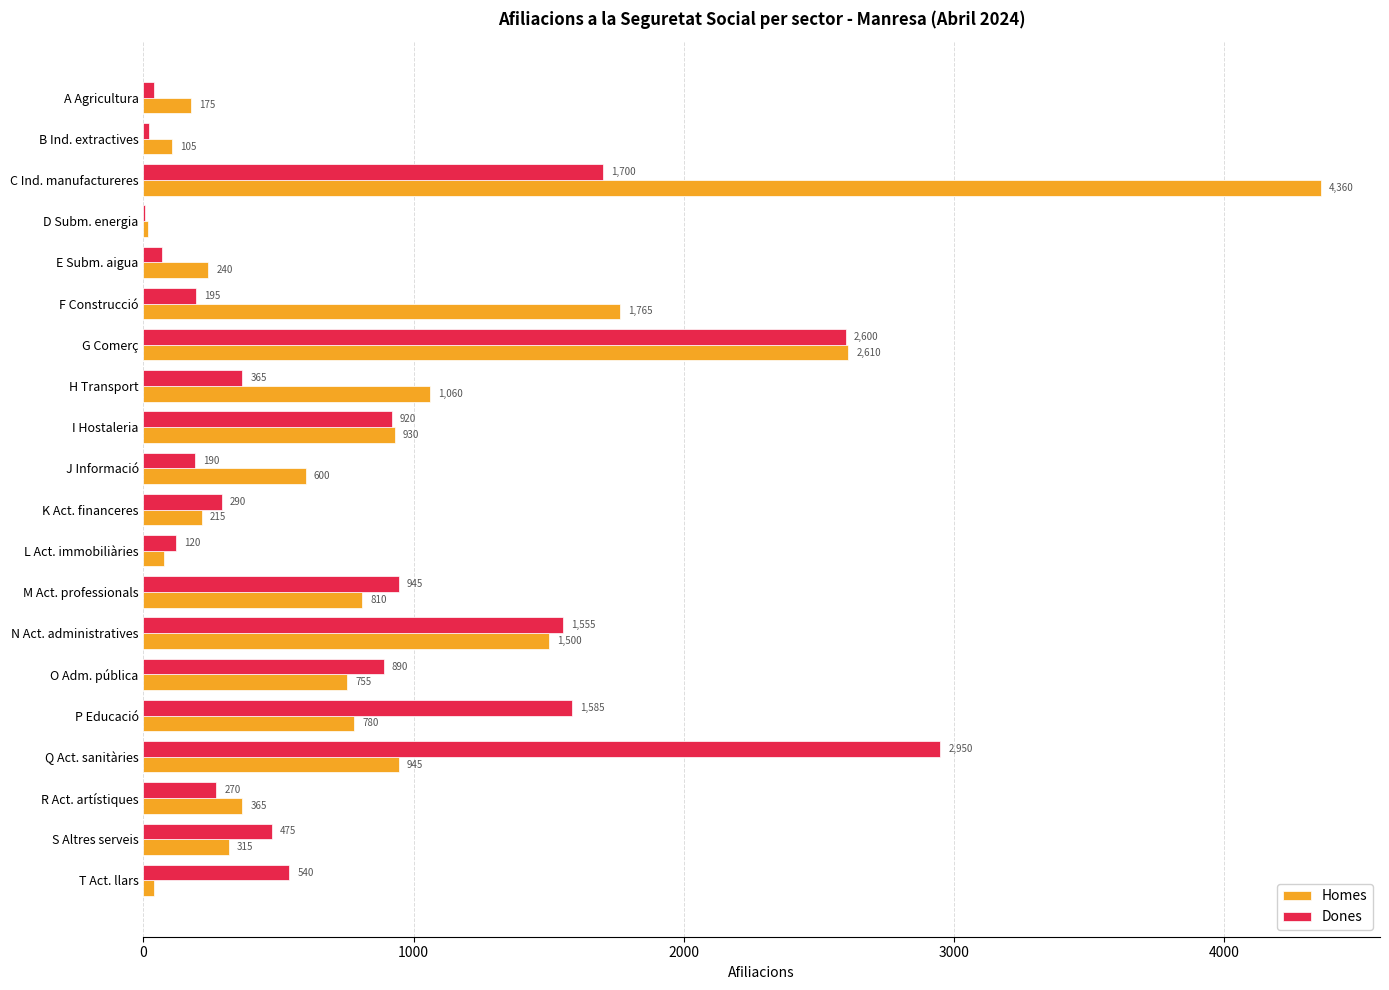

Between C Ind. manufactureres and I Hostaleria, which series saw the biggest shift?

Homes